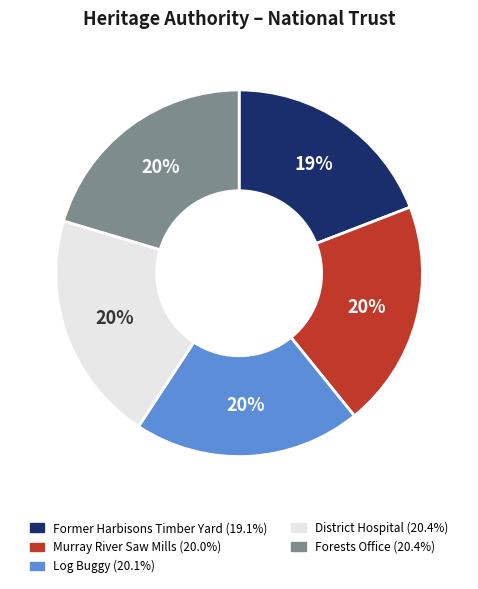

Does Former Harbisons Timber Yard represent more than half of the total?

No